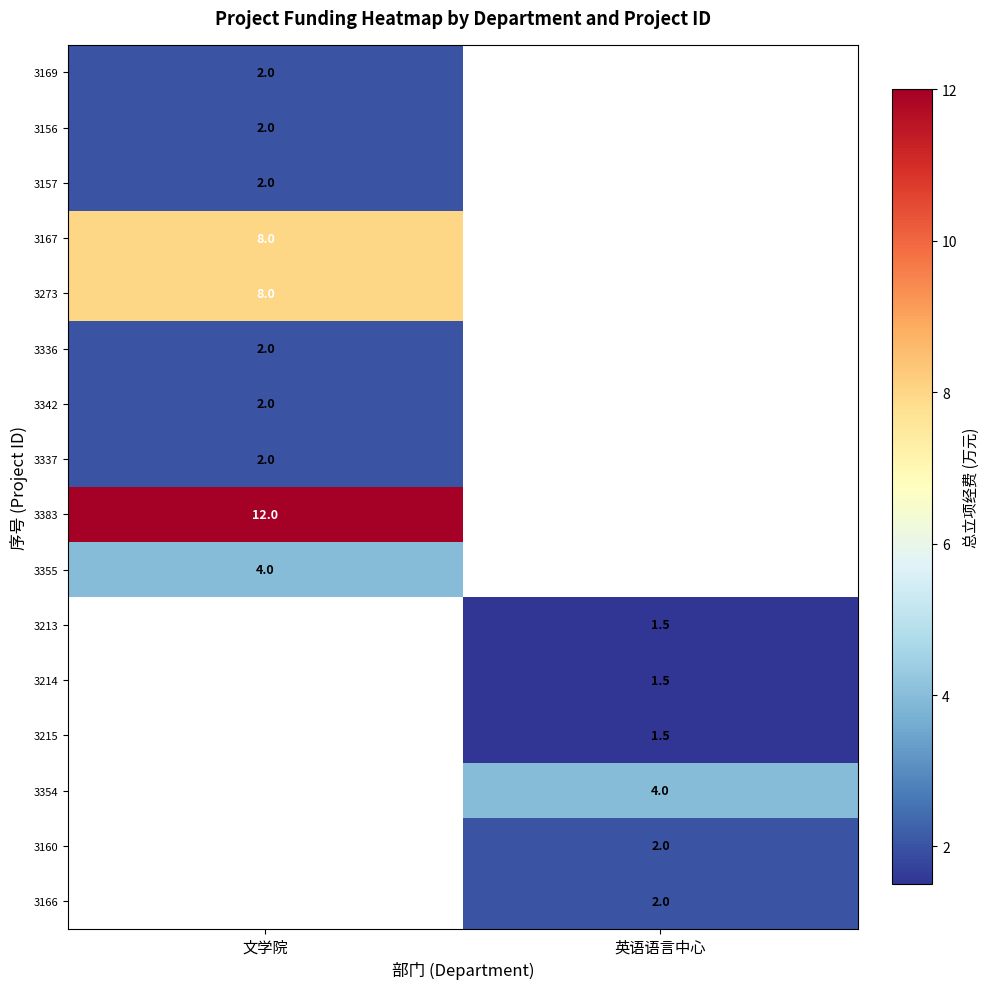

True or false: 3354 has a value of 4.0 at 英语语言中心.

True